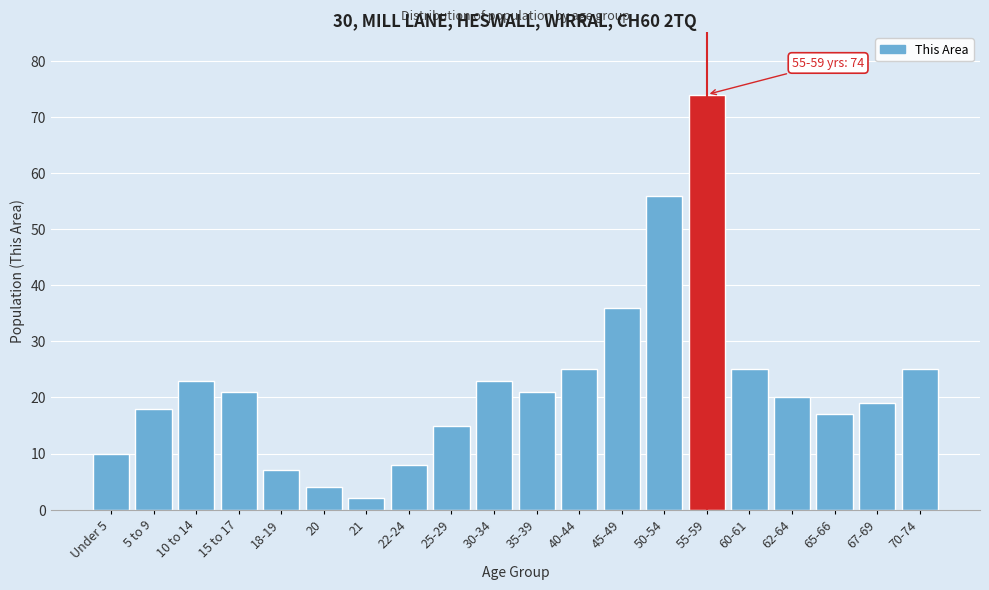

Reading right to left, what are all the values shown in this chart?

70-74=25	67-69=19	65-66=17	62-64=20	60-61=25	55-59=74	50-54=56	45-49=36	40-44=25	35-39=21	30-34=23	25-29=15	22-24=8	21=2	20=4	18-19=7	15 to 17=21	10 to 14=23	5 to 9=18	Under 5=10